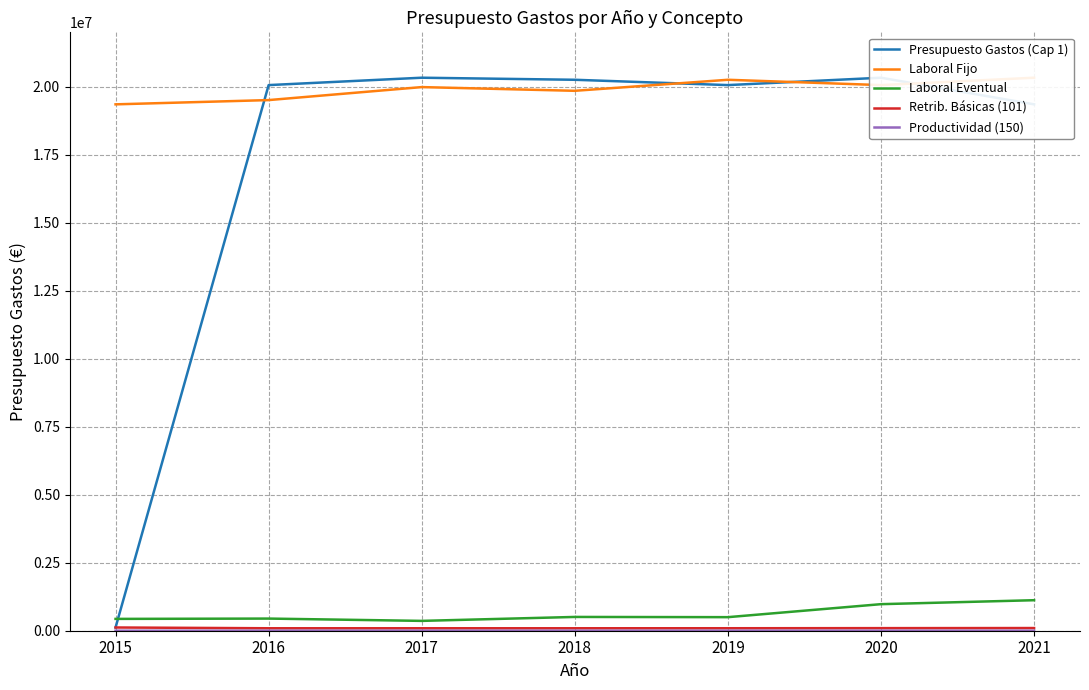

What is the value of the Retrib. Básicas (101) point at the 6th from the left?

95093.0